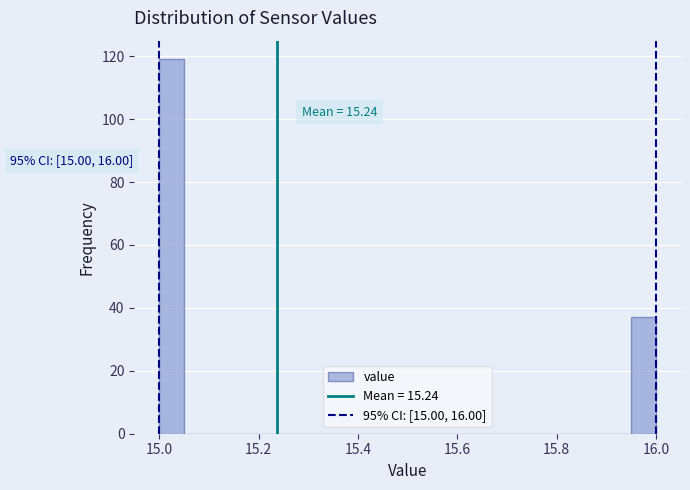

Around what value on the x-axis is the tallest bar? Give the approximate position of its centre, as read against the axis.

15.02